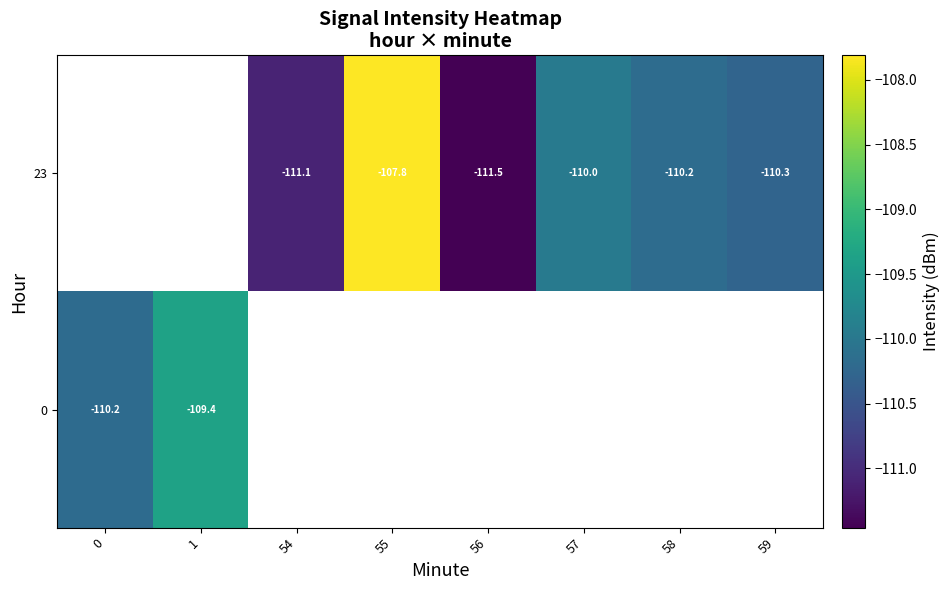

Is the value of row_1 at 58 greater than the value of row_0 at 1?

No